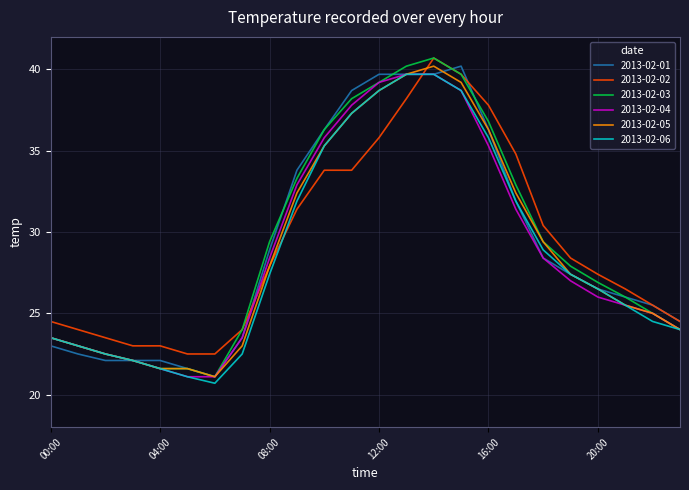

Reading right to left, extract all data points from this chart.

2013-02-01: 24.5	25.5	26.0	26.5	27.4	28.4	31.9	36.3	40.2	39.7	39.7	39.7	38.7	36.3	33.8	28.9	23.5	21.1	21.6	22.1	22.1	22.1	22.5	23.0
2013-02-02: 24.5	25.5	26.5	27.4	28.4	30.4	34.8	37.8	39.7	40.7	38.2	35.8	33.8	33.8	31.4	27.9	24.0	22.5	22.5	23.0	23.0	23.5	24.0	24.5
2013-02-03: 24.0	25.0	26.0	26.9	27.9	29.4	32.9	36.8	39.7	40.7	40.2	39.2	38.2	36.3	33.3	29.4	24.0	21.1	21.6	21.6	22.1	22.5	23.0	23.5
2013-02-04: 24.0	25.0	25.5	26.0	27.0	28.4	31.4	35.3	38.7	39.7	39.7	39.2	37.8	35.8	32.9	28.4	23.5	21.1	21.1	21.6	22.1	22.5	23.0	23.5
2013-02-05: 24.0	25.0	25.5	26.5	27.4	29.4	32.4	36.3	39.2	40.2	39.7	38.7	37.3	35.3	32.4	27.9	23.0	21.1	21.6	21.6	22.1	22.5	23.0	23.5
2013-02-06: 24.0	24.5	25.5	26.5	27.4	28.9	31.9	35.8	38.7	39.7	39.7	38.7	37.3	35.3	31.9	27.4	22.5	20.7	21.1	21.6	22.1	22.5	23.0	23.5